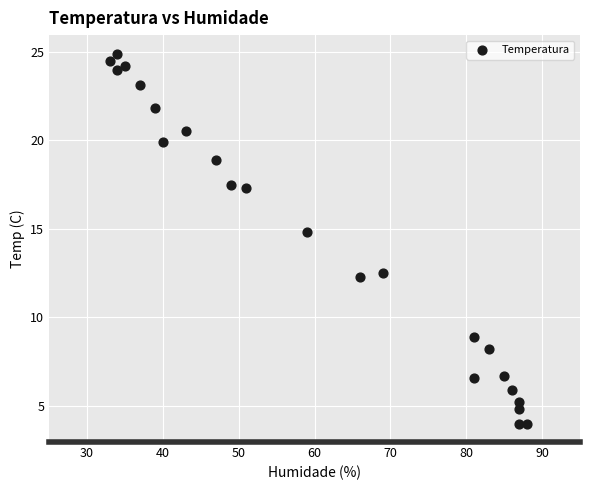

What is the range of X values (max minus min)?

55.0